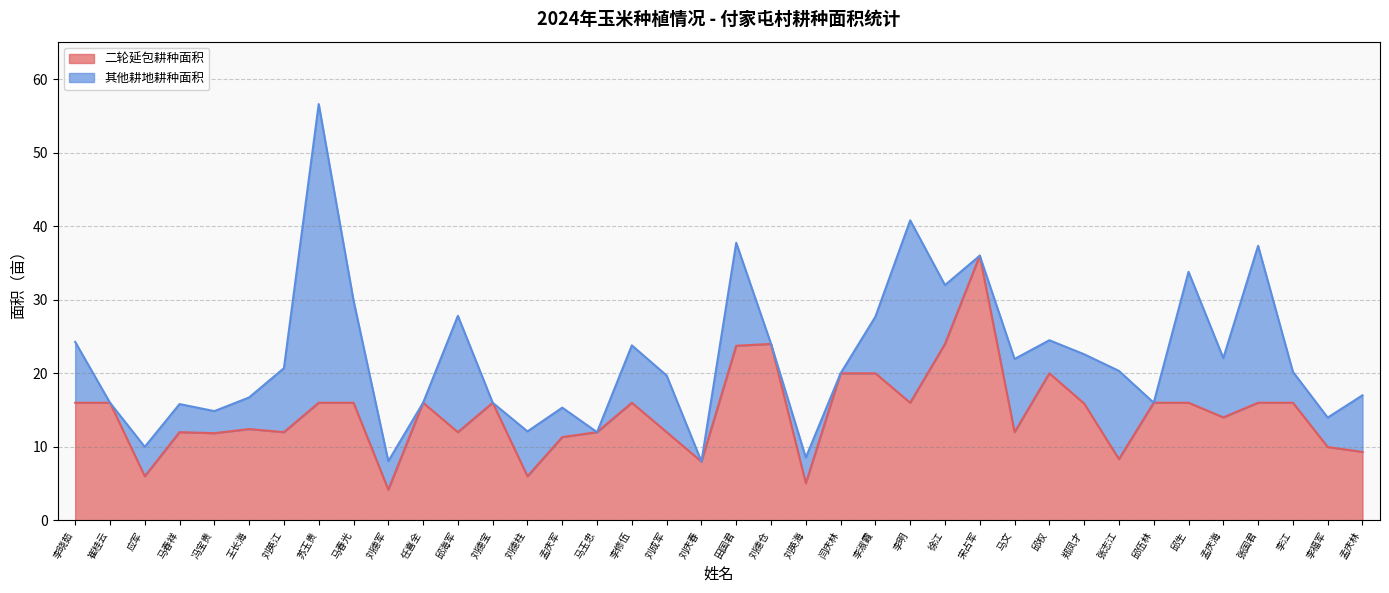

True or false: the data shows 20.0 at 邱权.

True